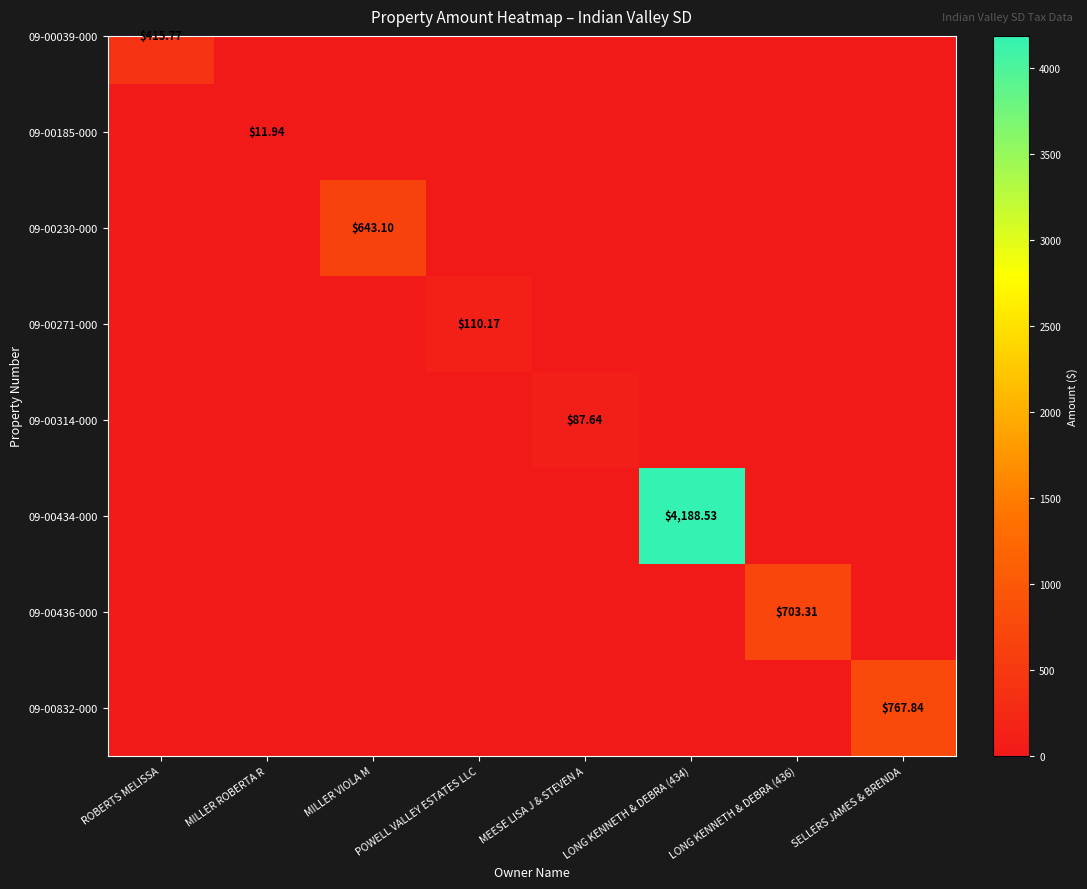

List the labels in order of value, smallest first.

ROBERTS MELISSA, MILLER ROBERTA R, MILLER VIOLA M, POWELL VALLEY ESTATES LLC, MEESE LISA J & STEVEN A, LONG KENNETH & DEBRA (434), LONG KENNETH & DEBRA (436), SELLERS JAMES & BRENDA